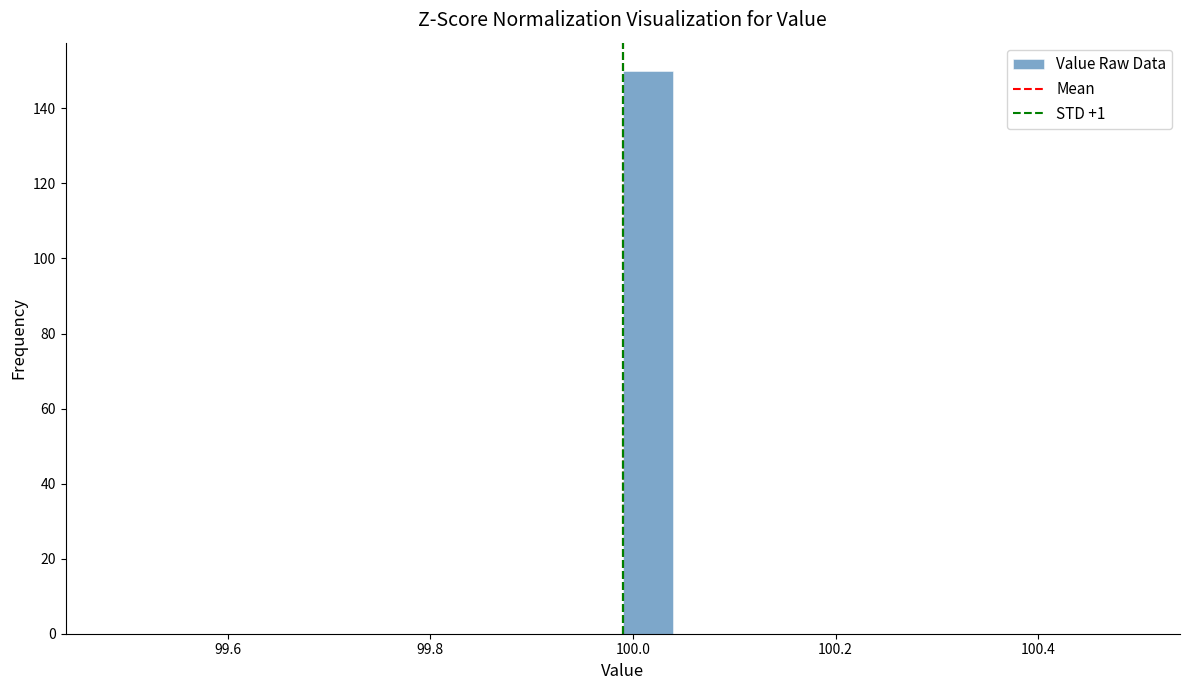

Read against the x-axis, roughly where is the centre of the tallest bar?

100.02